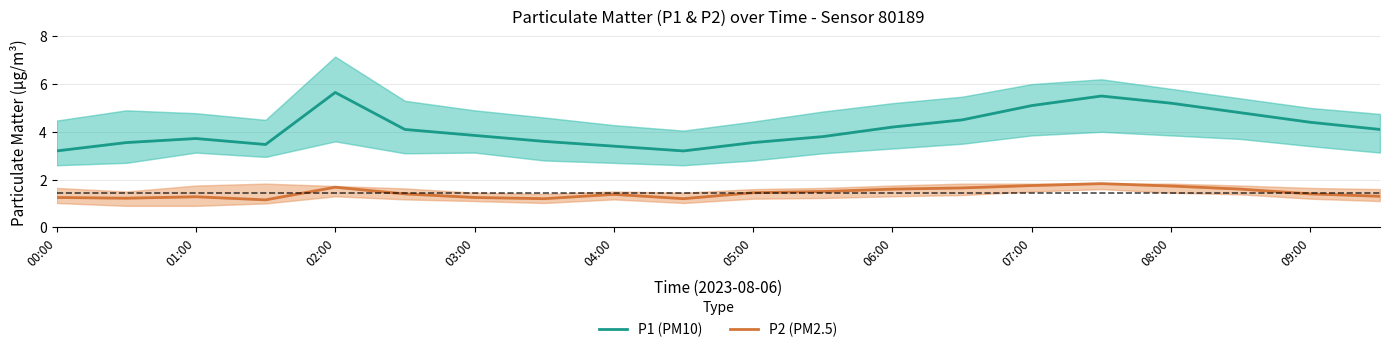

True or false: P2 (PM2.5) has a value of 0.7 at 09:00.

False